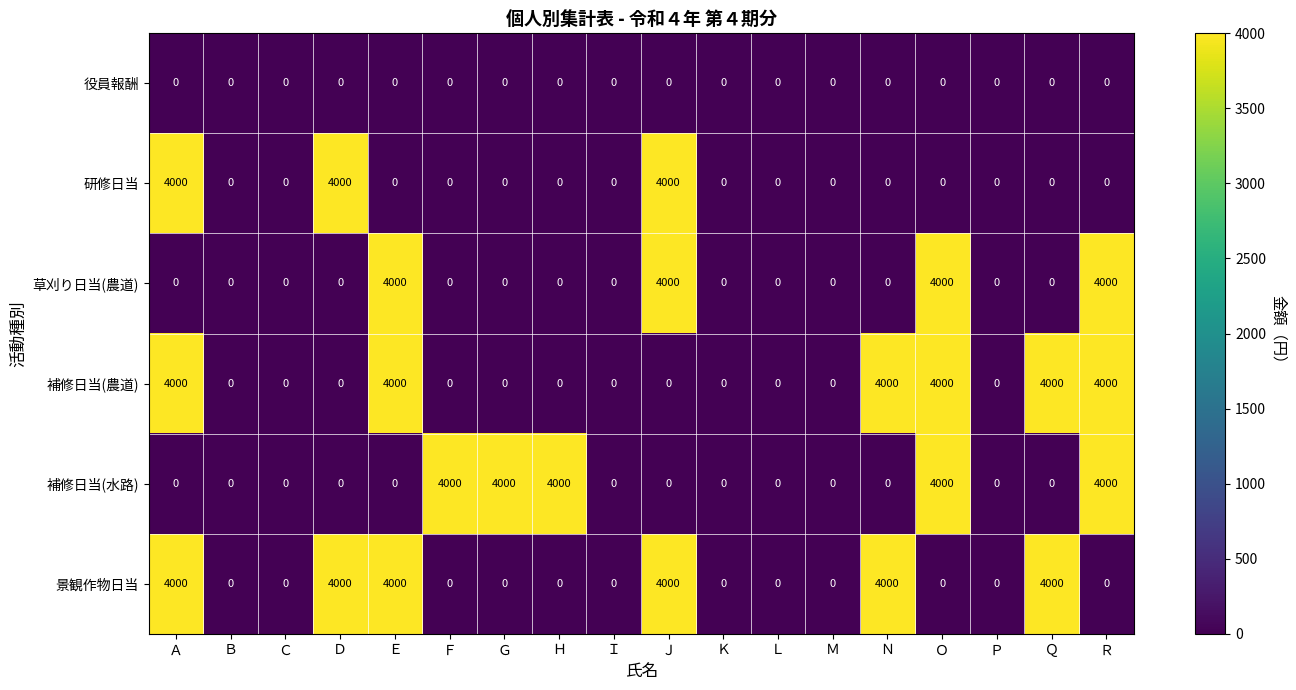

What is the highest value of the 研修日当 series?

4000